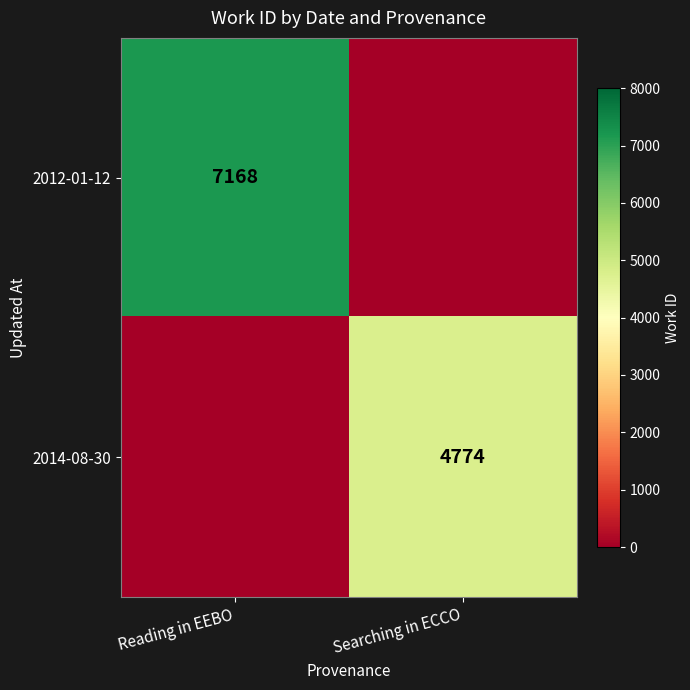

How many categories are shown in the chart?

2